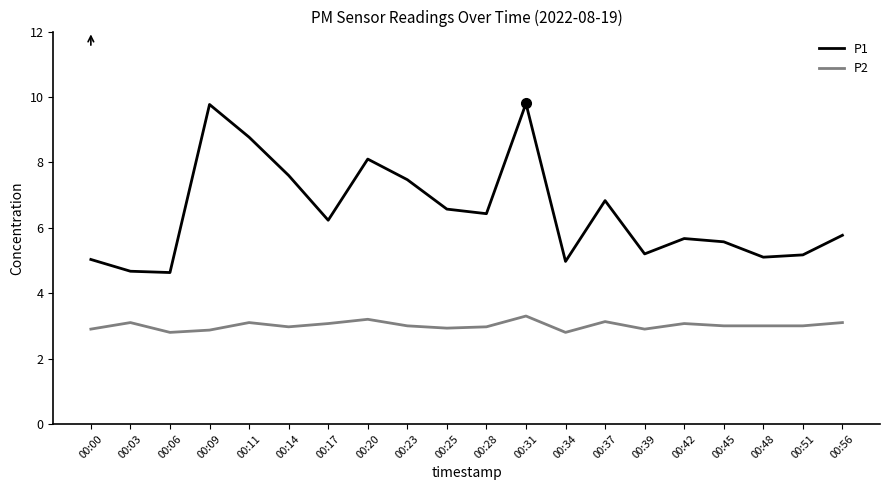

List the series in order of their overall mean, lowest first.

P2, P1